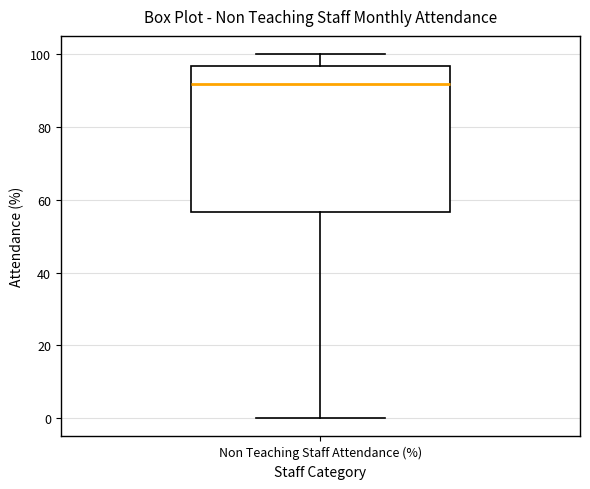

Where is the upper edge of the box for Non Teaching Staff Attendance (%) on the y-axis? The values are not printed on the chart, so give them approximately, as read against the axis.

96